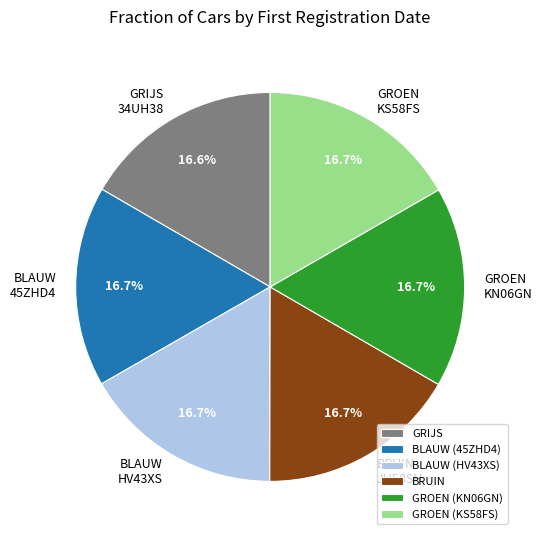

What is the ratio of the value at GRIJS to the value at BRUIN?

1.0